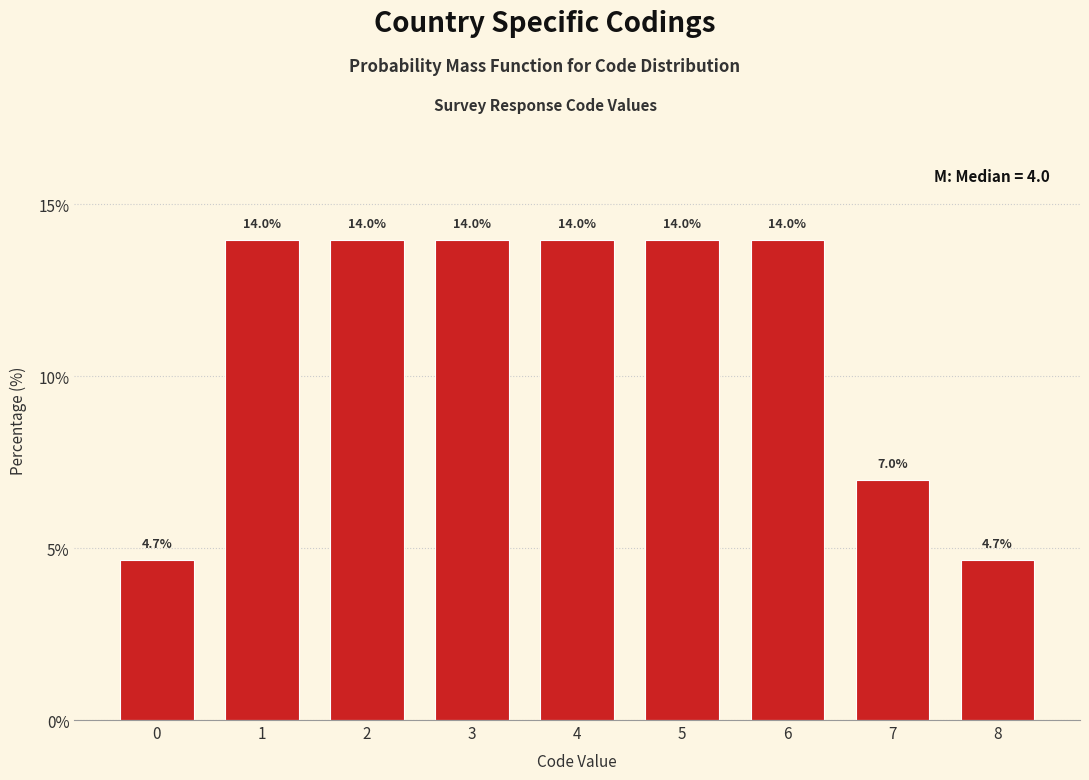

Reading left to right, list all the values displayed in this chart.

0=4.7	1=14.0	2=14.0	3=14.0	4=14.0	5=14.0	6=14.0	7=7.0	8=4.7